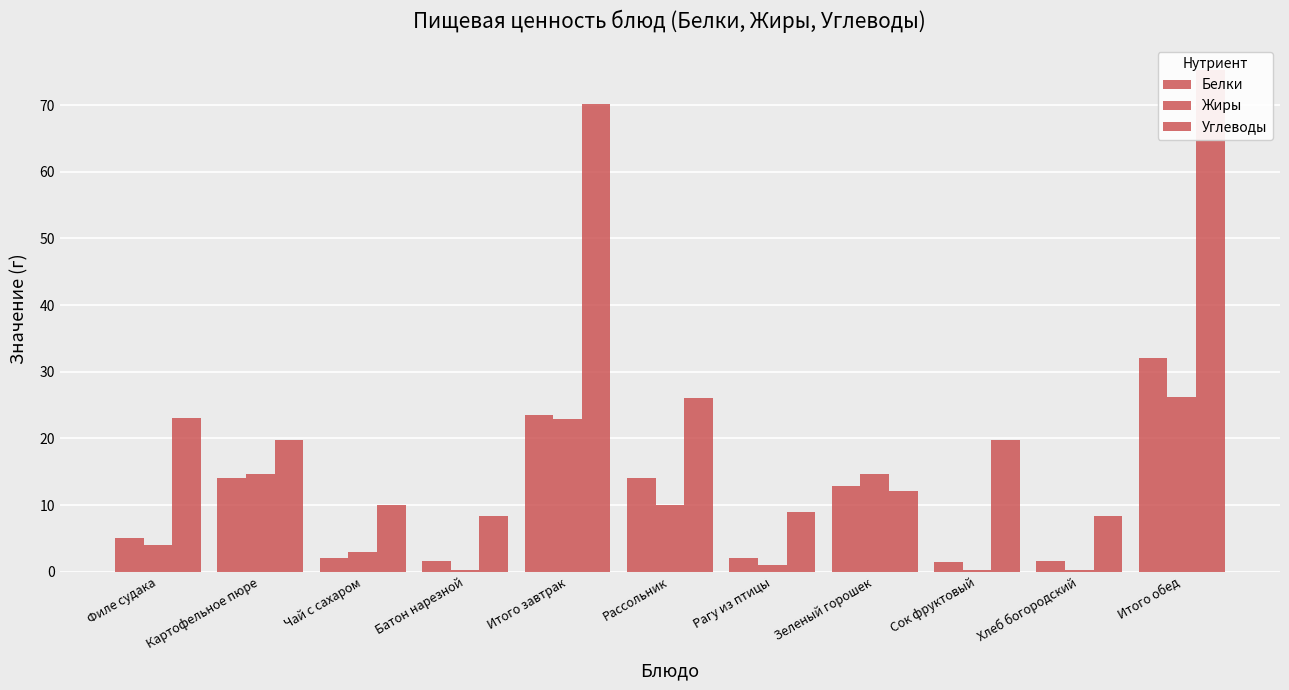

What is the spread (max minus min) of values at Картофельное пюре?

5.8